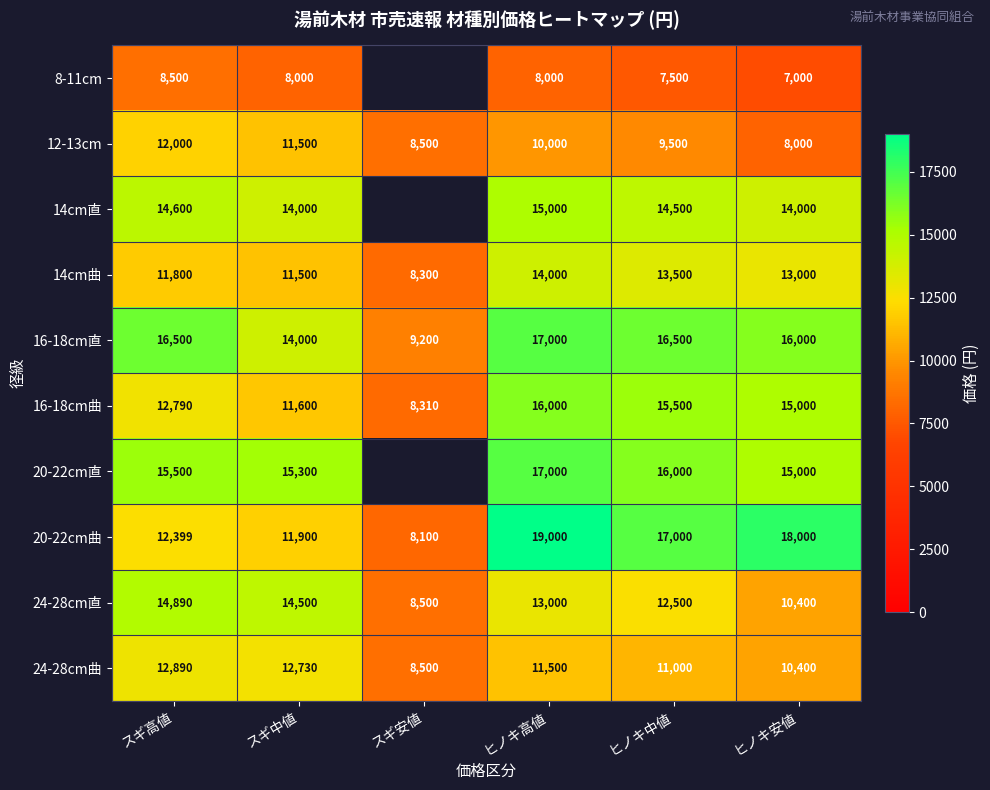

At which label does 20-22cm曲 reach its peak?

ヒノキ高値